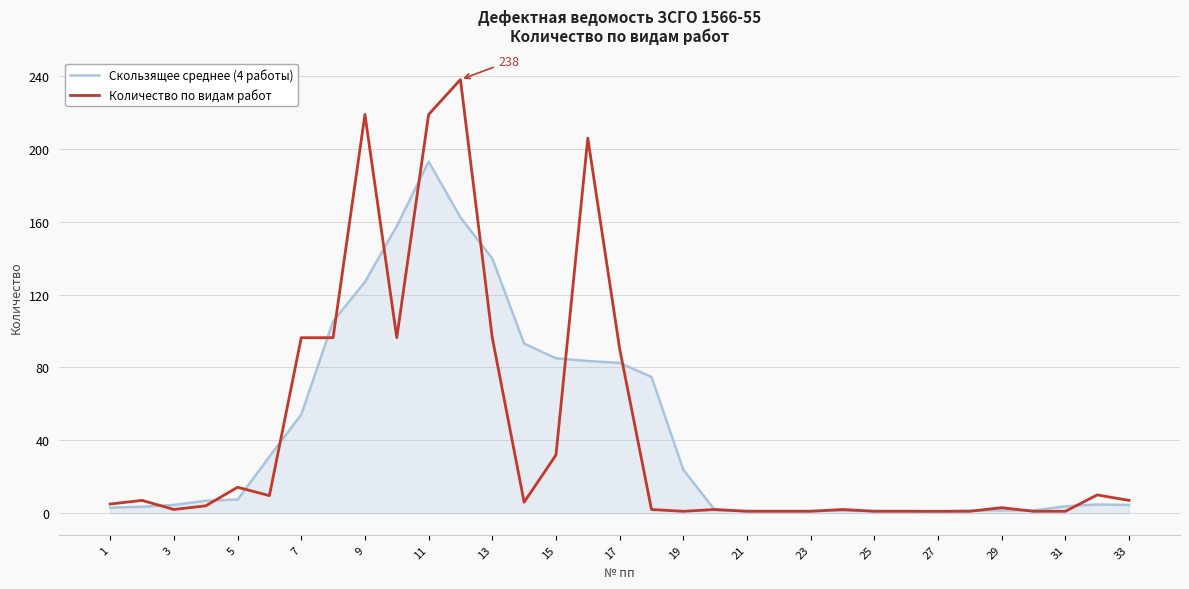

What is the average value of the Количество по видам работ series?

44.6